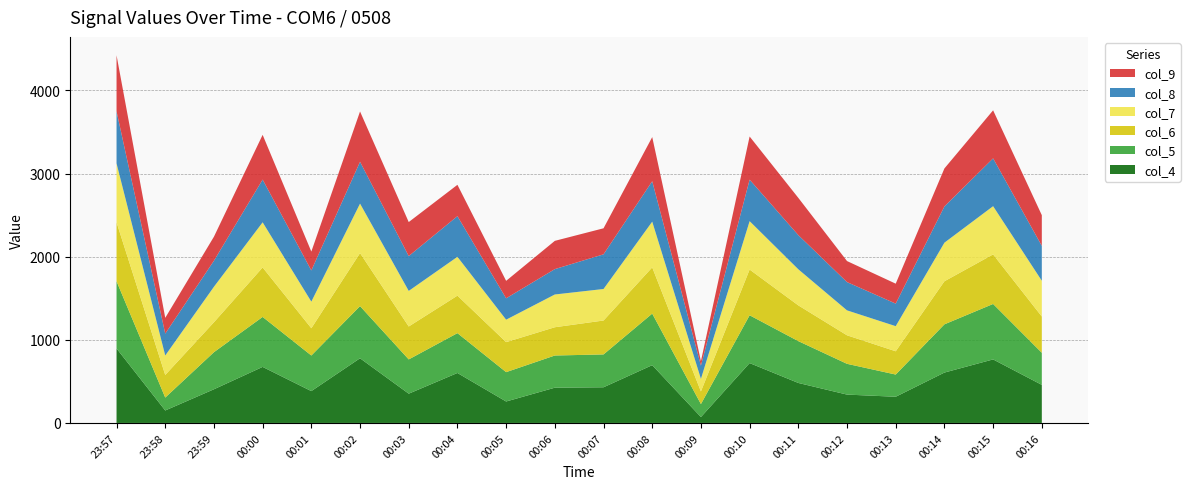

The value of col_4 at 00:13 is 315. True or false?

True